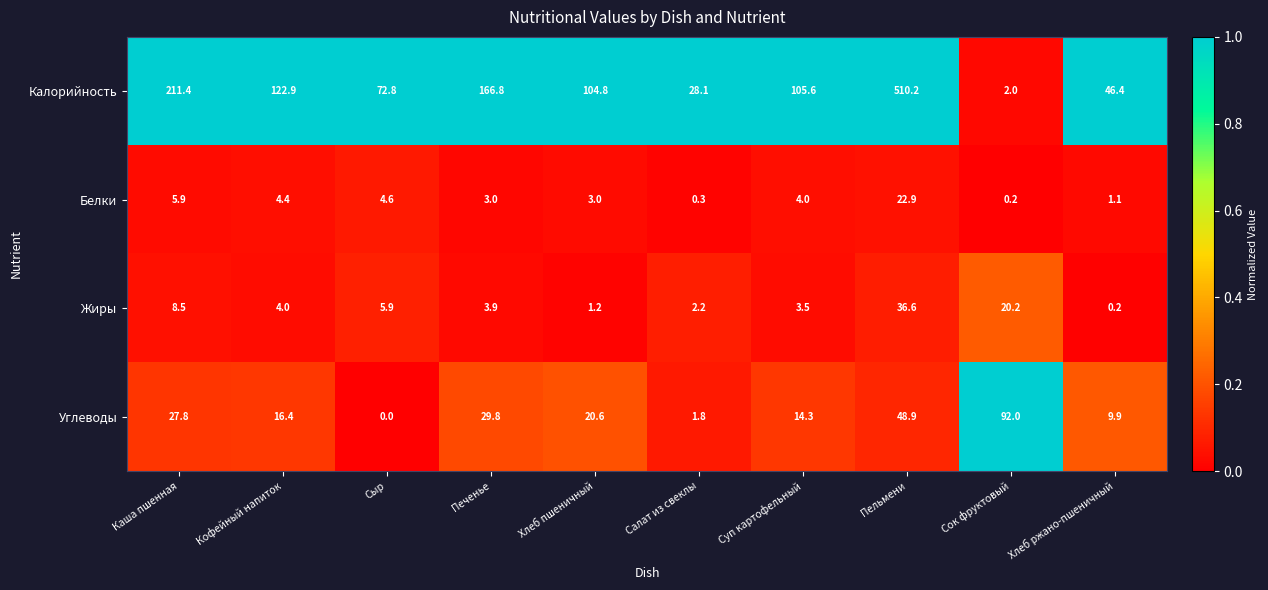

The Углеводы series shows 14.3 at Суп картофельный. True or false?

True